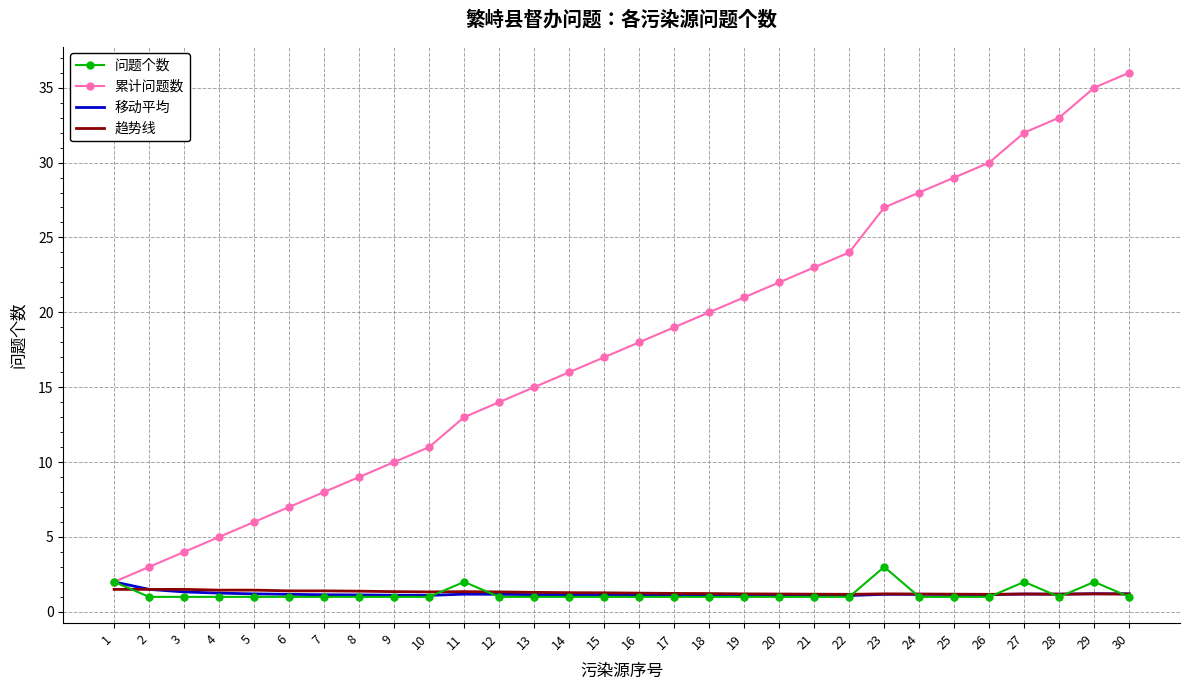

The value of 问题个数 at 11 is 3.3. True or false?

False